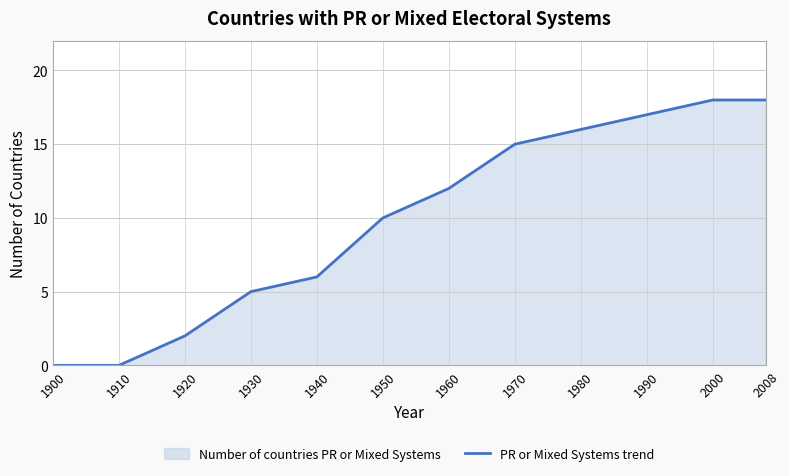

What is the difference between the second highest and minimum values?

18